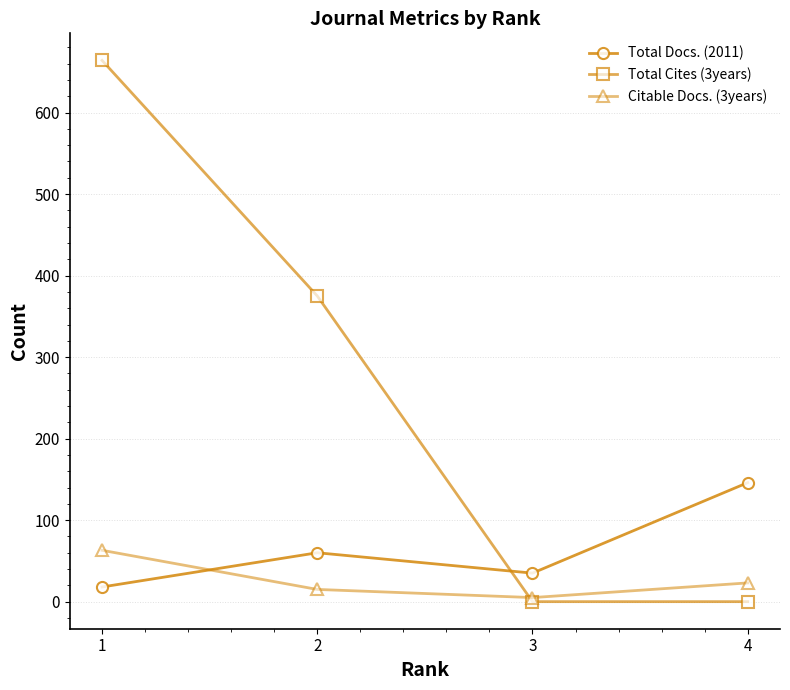

After their last crossing, which series has the higher values: Total Docs. (2011) or Citable Docs. (3years)?

Total Docs. (2011)